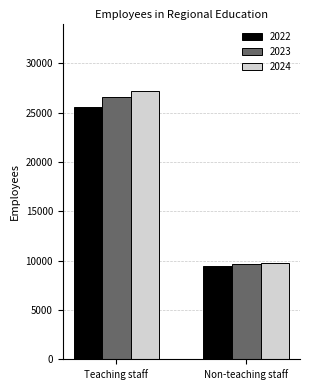

Which series changed the most between Teaching staff and Non-teaching staff?

2024